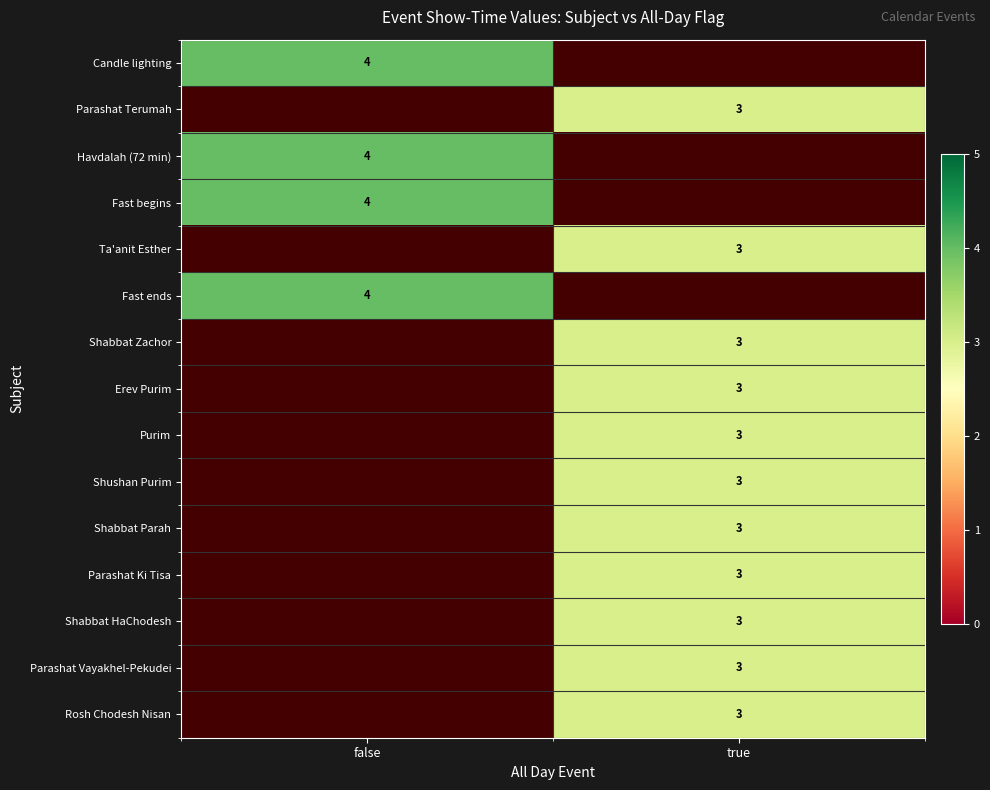

The value of Parashat Ki Tisa at true is 5. True or false?

False